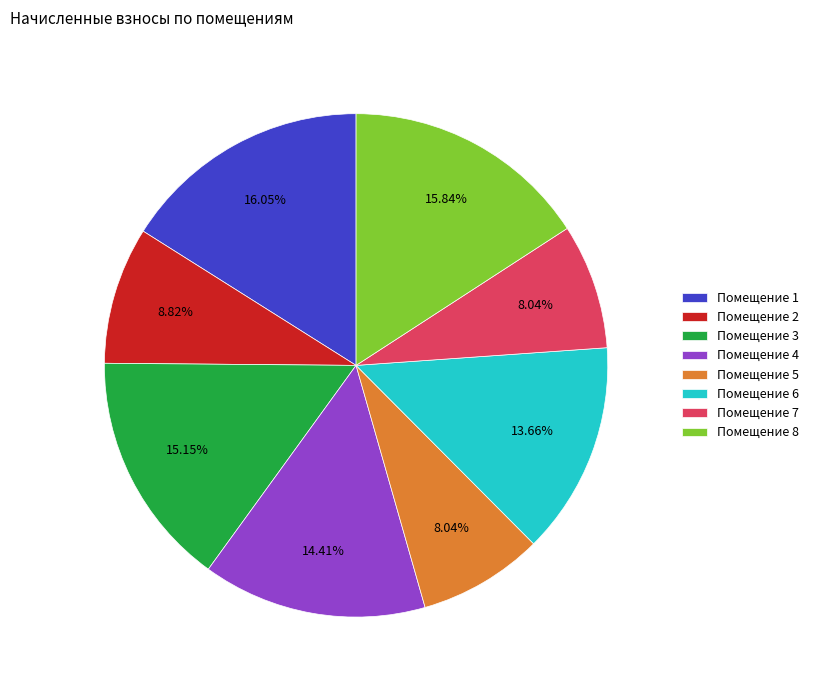

Approximately how many times larger is the value at Помещение 8 compared to Помещение 1?

1.0